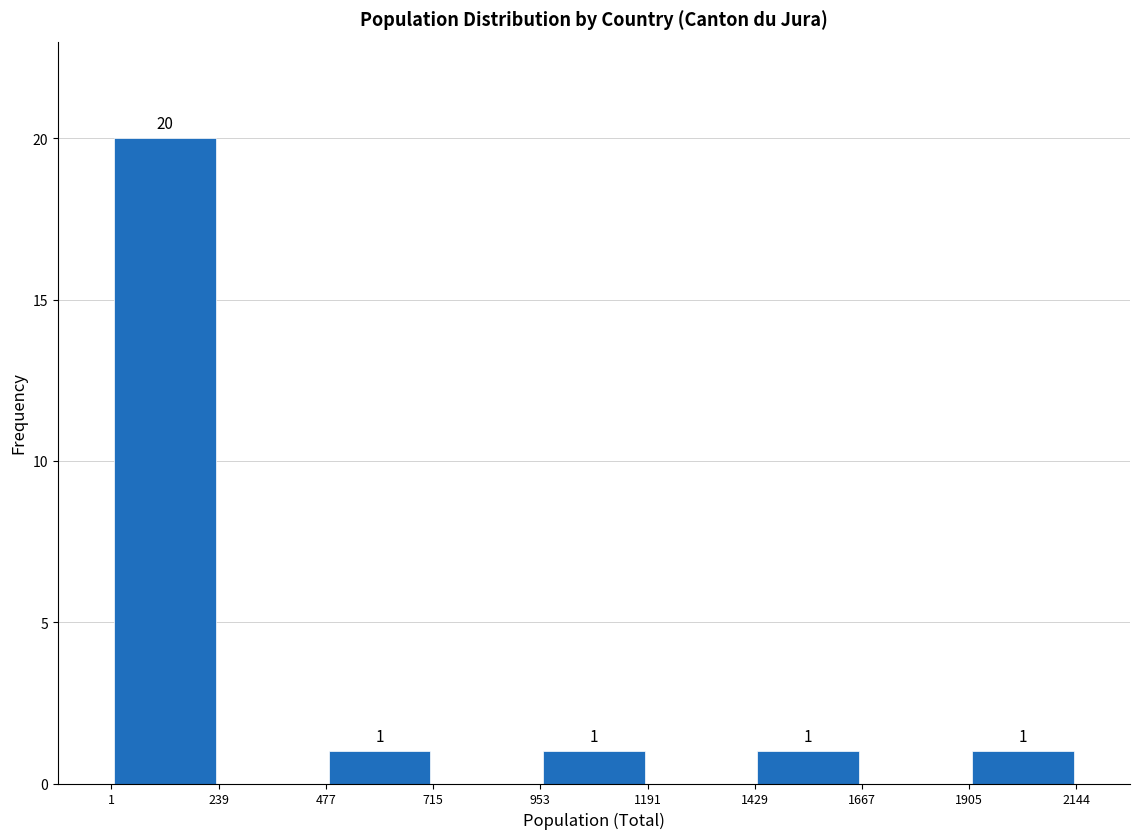

Which range on the x-axis has the tallest bar?

1 to 239